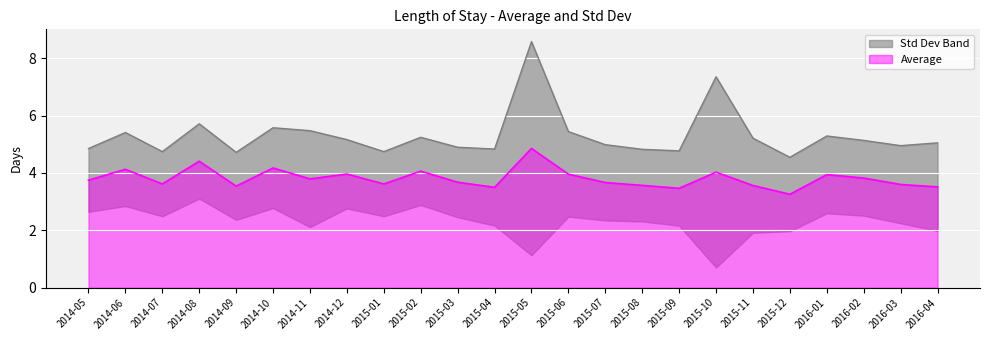

How many lines are shown in the chart?

1